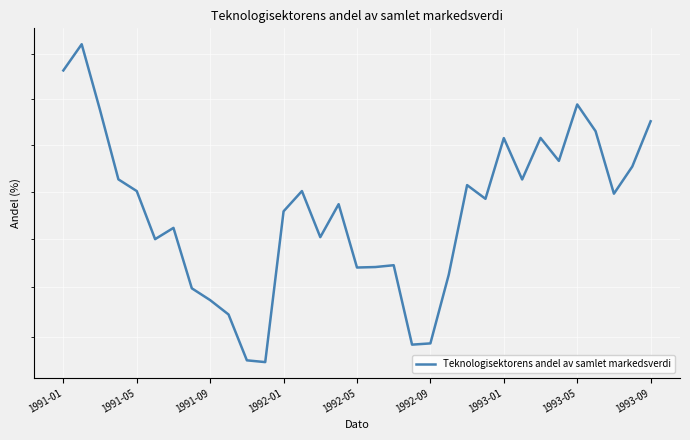

What is the ratio of the value at 26 to the value at 20?

1.1